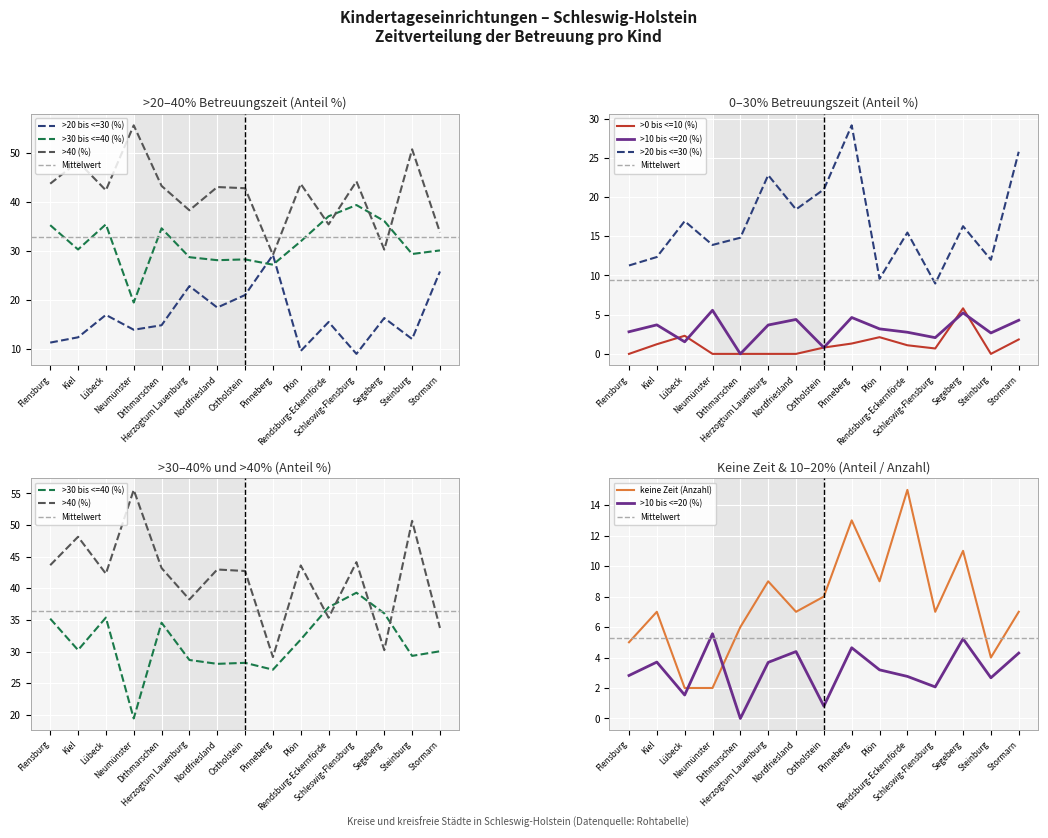

What is the label of the 3rd point from the right?

Segeberg